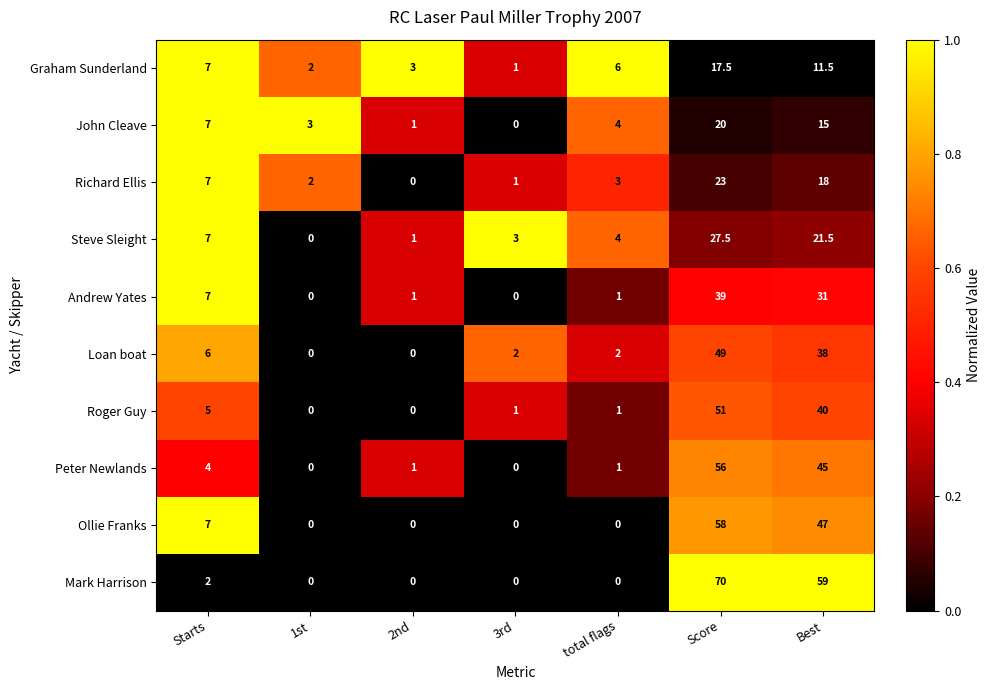

True or false: Loan boat has a value of 53.4 at Best.

False